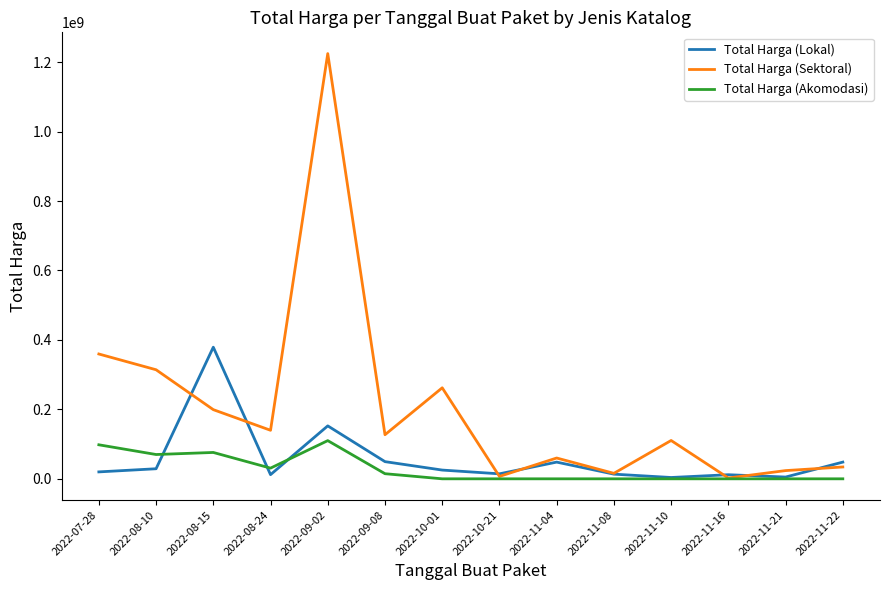

List the series in order of their peak value, lowest first.

Total Harga (Akomodasi), Total Harga (Lokal), Total Harga (Sektoral)